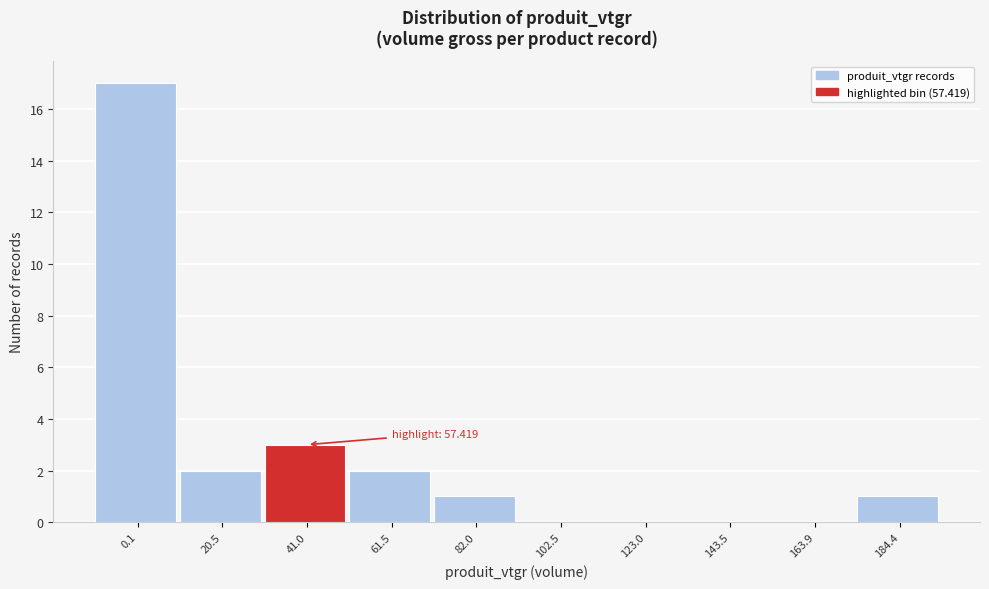

Reading left to right, list all the values displayed in this chart.

0.1=17	20.5=2	41.0=3	61.5=2	82.0=1	102.5=0	123.0=0	143.5=0	163.9=0	184.4=1